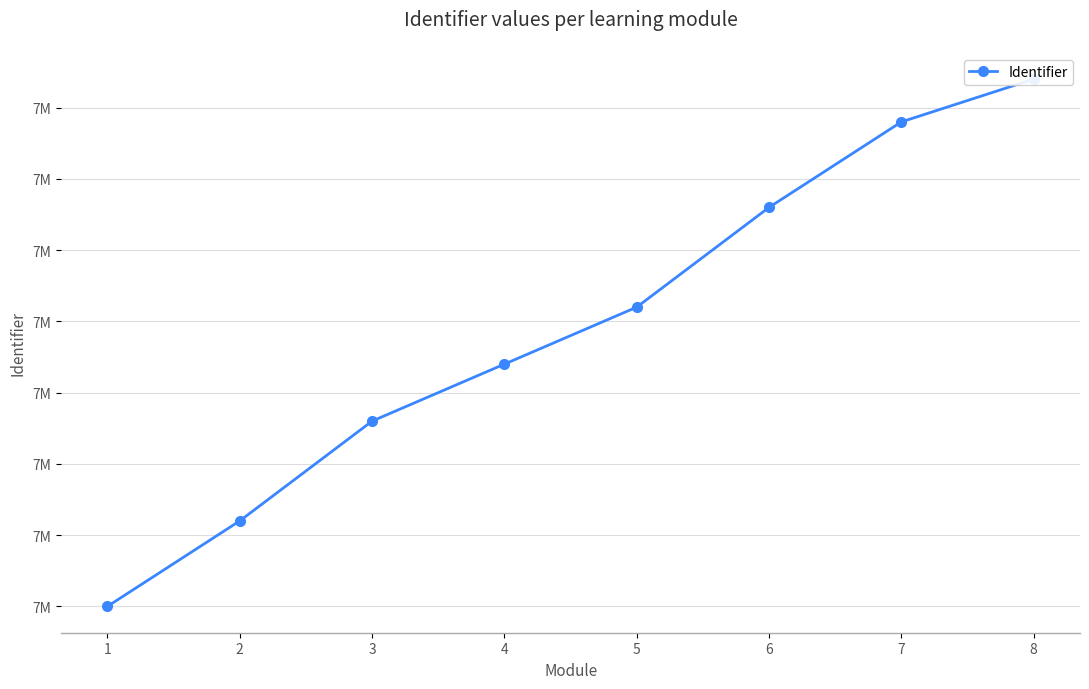

How many lines are shown in the chart?

1